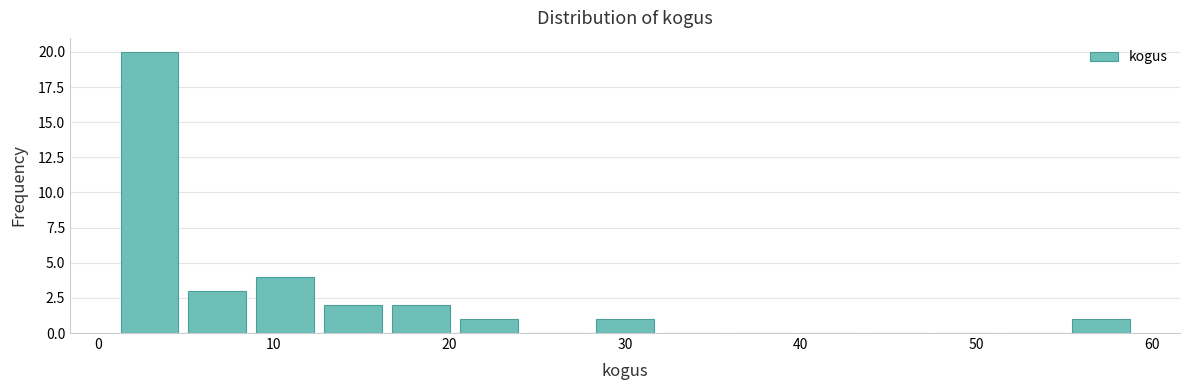

Read against the x-axis, roughly where is the centre of the tallest bar?

3